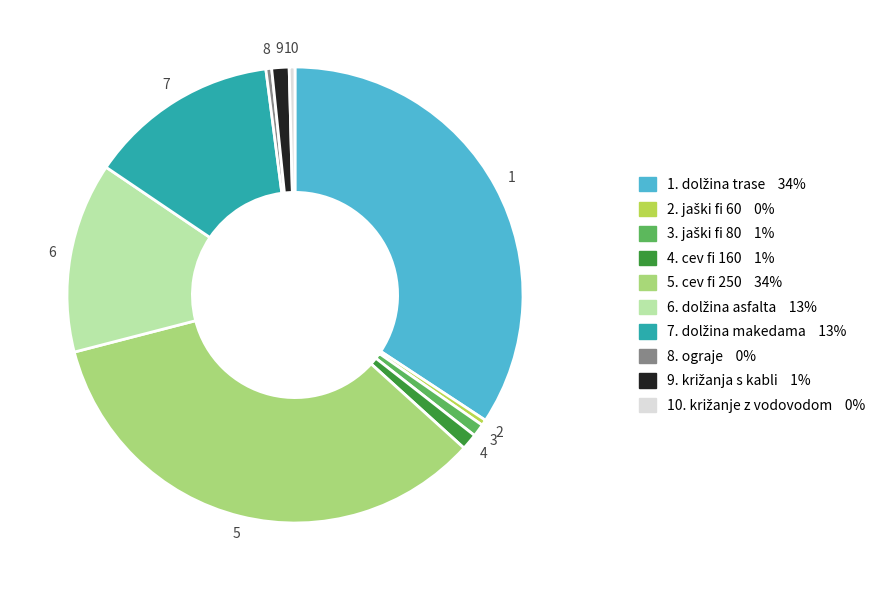

Does any single category account for the majority?

No